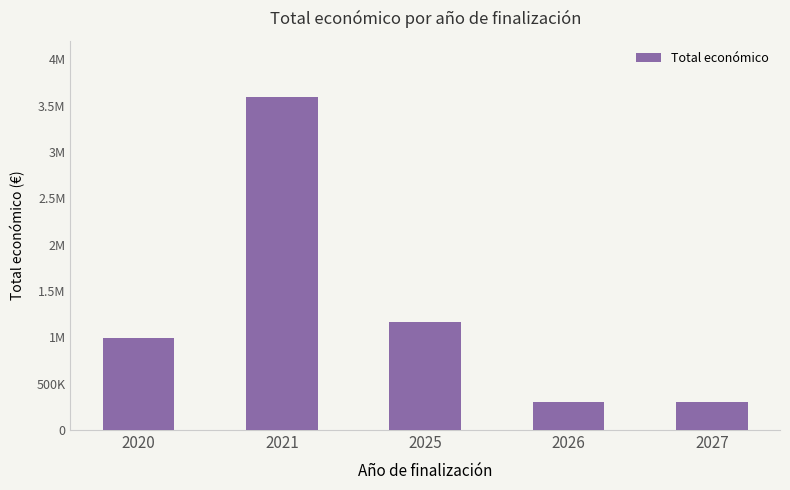

How many bars are there in total?

5